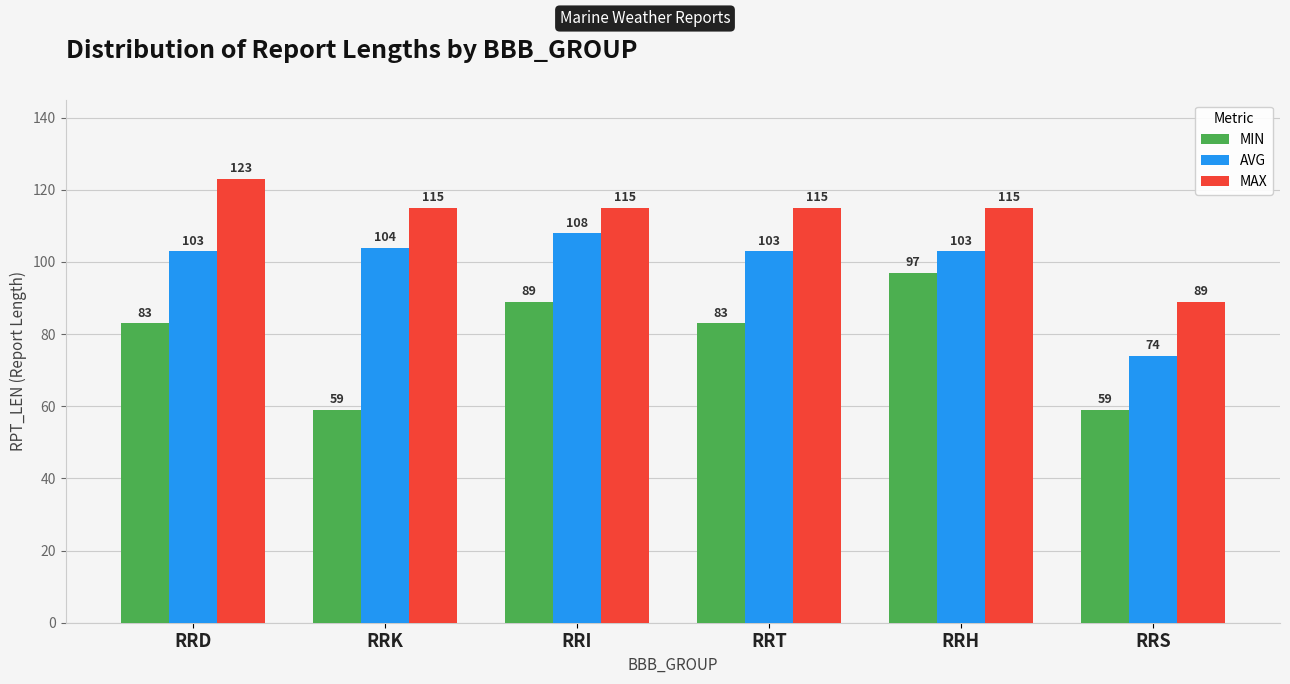

At RRS, list the series in order from smallest to largest.

MIN, AVG, MAX